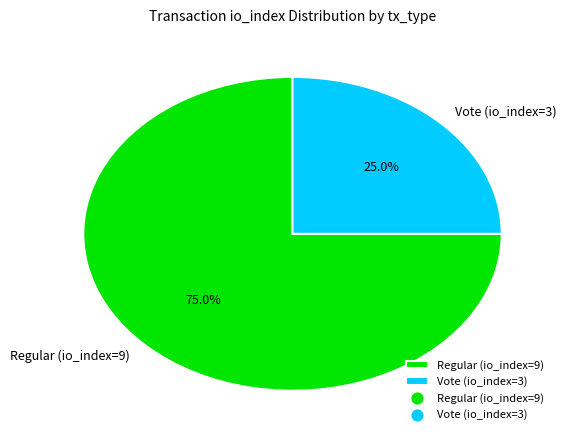

How many segments does this pie chart have?

2